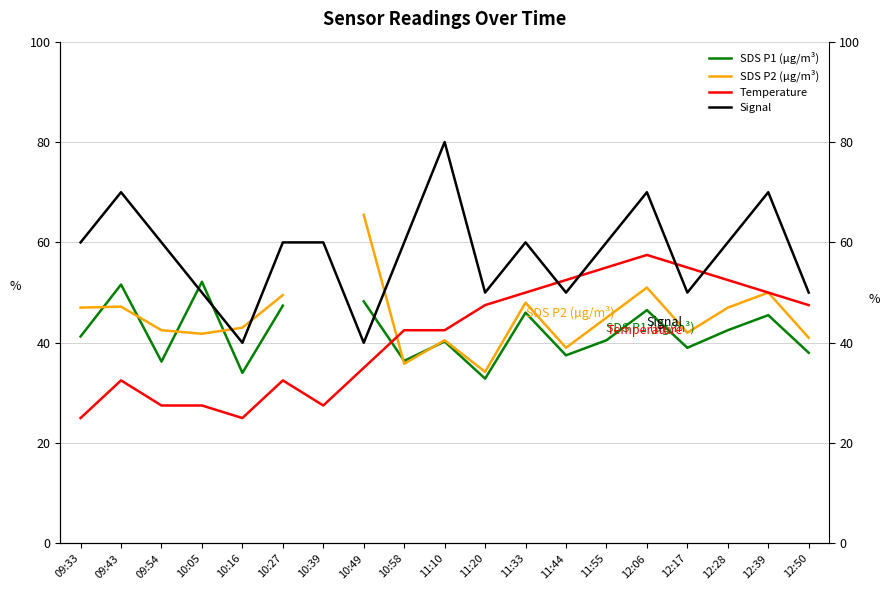

Which series has the widest spread of values?

Signal